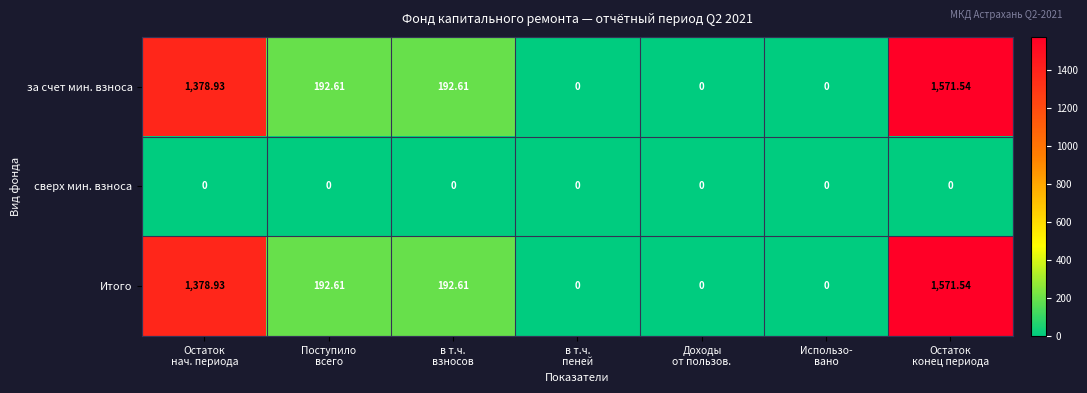

How many data points in за счет мин. взноса are less than 192?

3